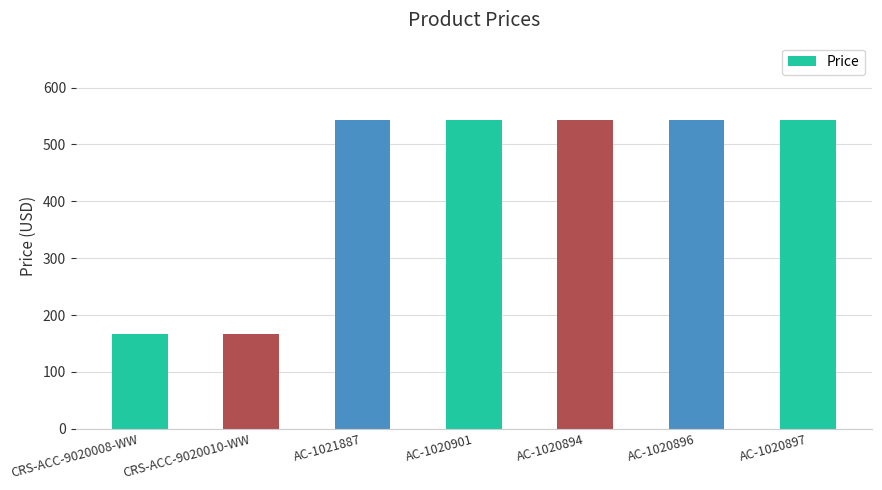

What is the change in value from CRS-ACC-9020010-WW to AC-1020901?

+376.5